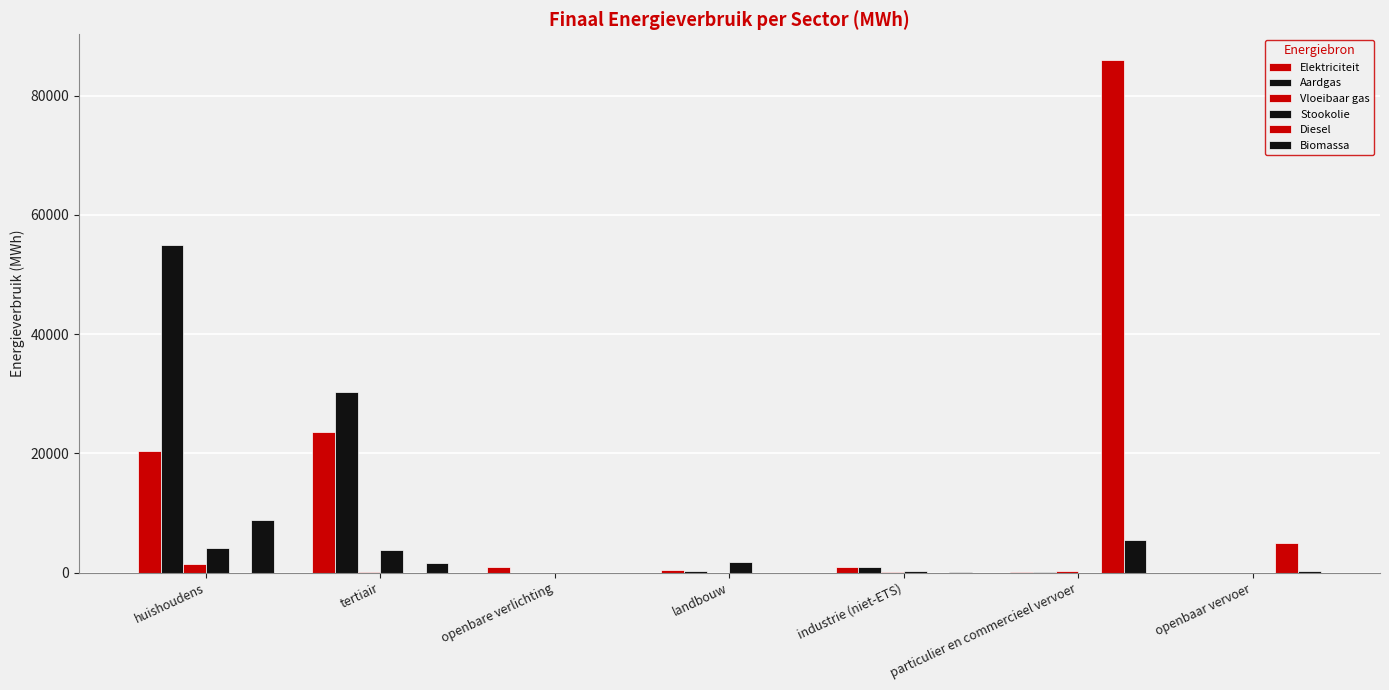

What position from the right is landbouw?

4